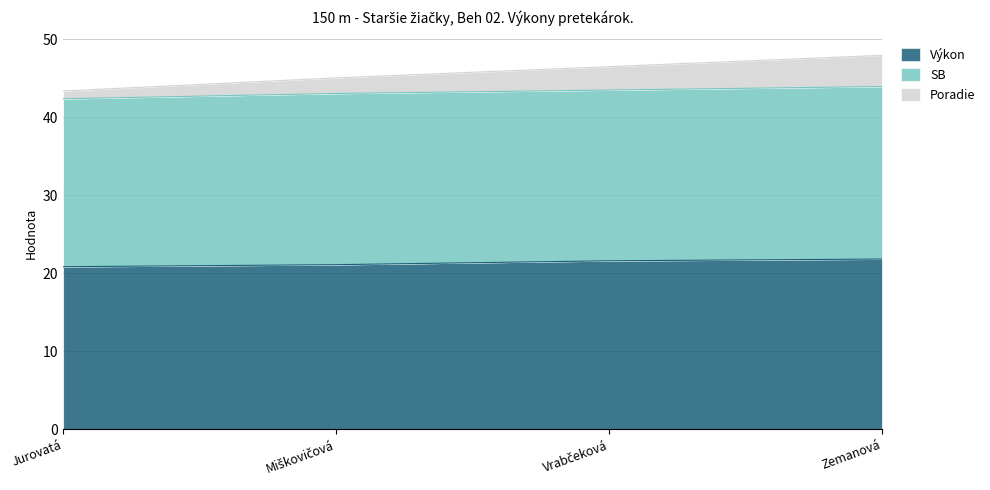

True or false: Poradie has more than 0 interior local peaks.

False